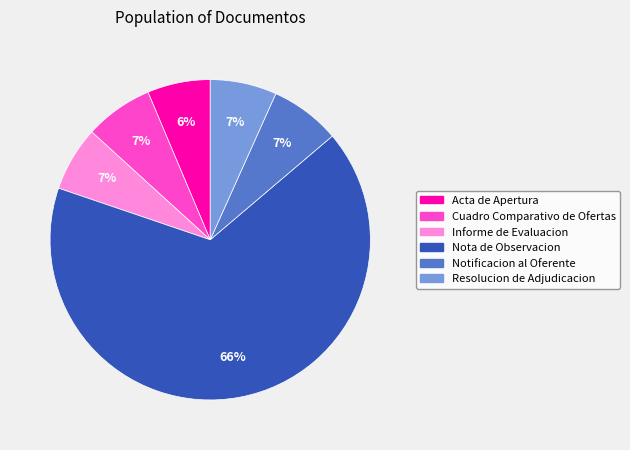

To the nearest percent, what percentage of the pie is Resolucion de Adjudicacion?

7%